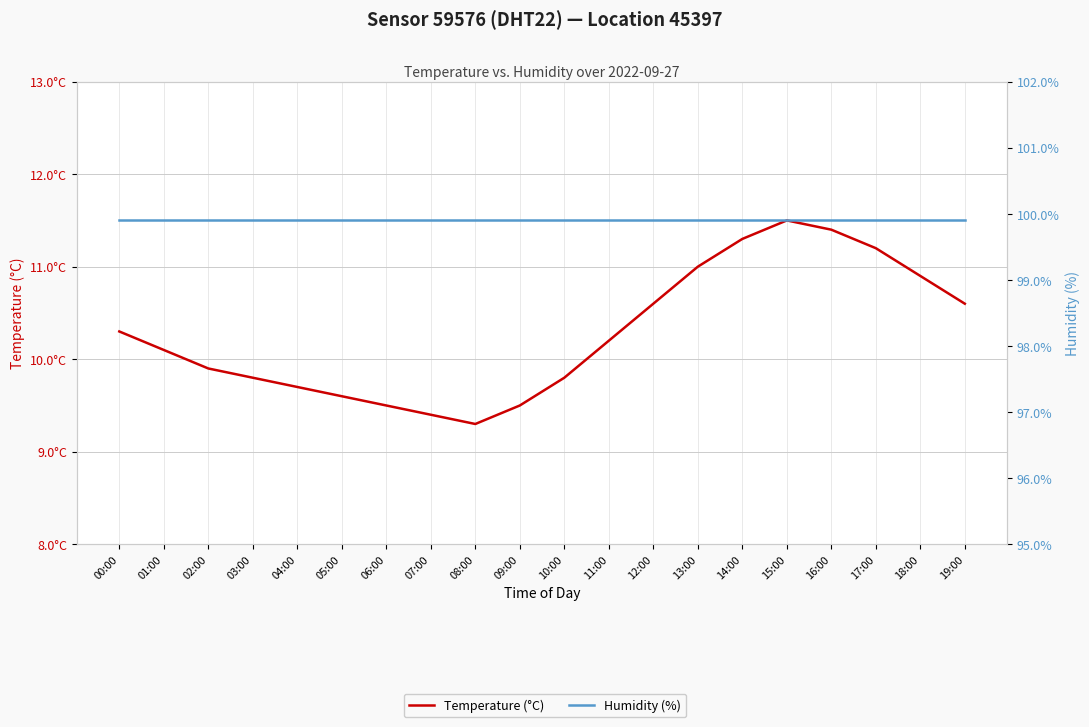

Reading left to right, list all the values displayed in this chart.

Temperature (°C): 00:00=10.3	01:00=10.1	02:00=9.9	03:00=9.8	04:00=9.7	05:00=9.6	06:00=9.5	07:00=9.4	08:00=9.3	09:00=9.5	10:00=9.8	11:00=10.2	12:00=10.6	13:00=11.0	14:00=11.3	15:00=11.5	16:00=11.4	17:00=11.2	18:00=10.9	19:00=10.6
Humidity (%): 00:00=99.9	01:00=99.9	02:00=99.9	03:00=99.9	04:00=99.9	05:00=99.9	06:00=99.9	07:00=99.9	08:00=99.9	09:00=99.9	10:00=99.9	11:00=99.9	12:00=99.9	13:00=99.9	14:00=99.9	15:00=99.9	16:00=99.9	17:00=99.9	18:00=99.9	19:00=99.9